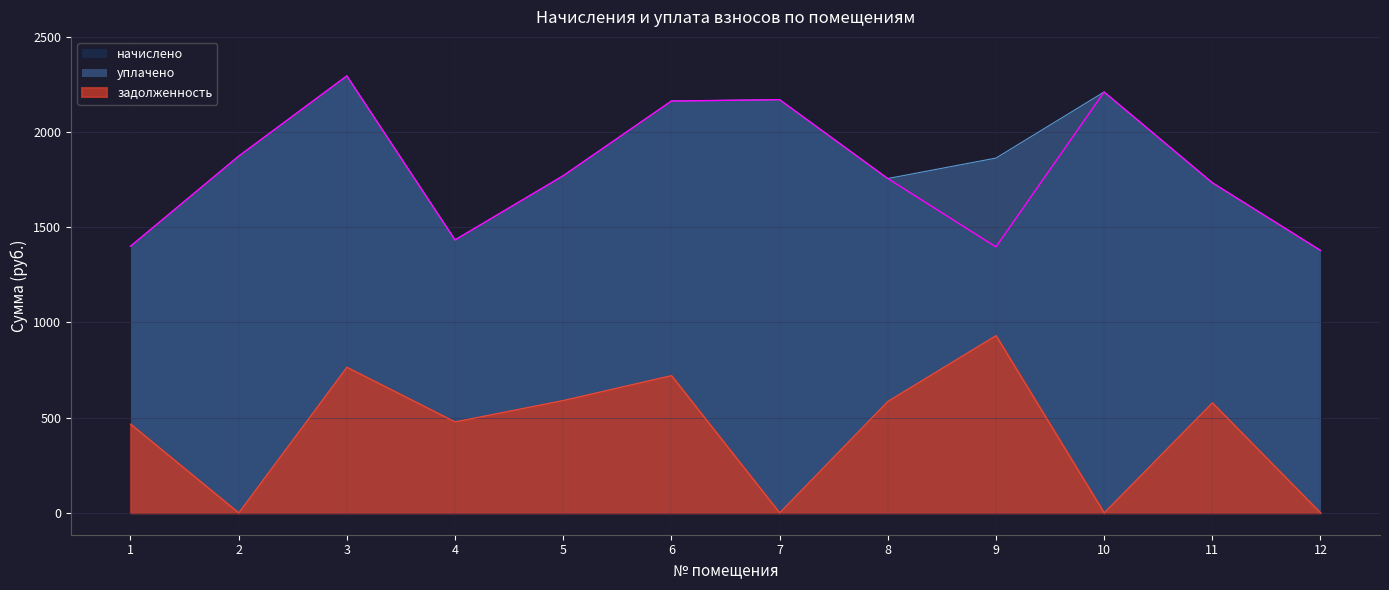

How many categories are shown in the chart?

12